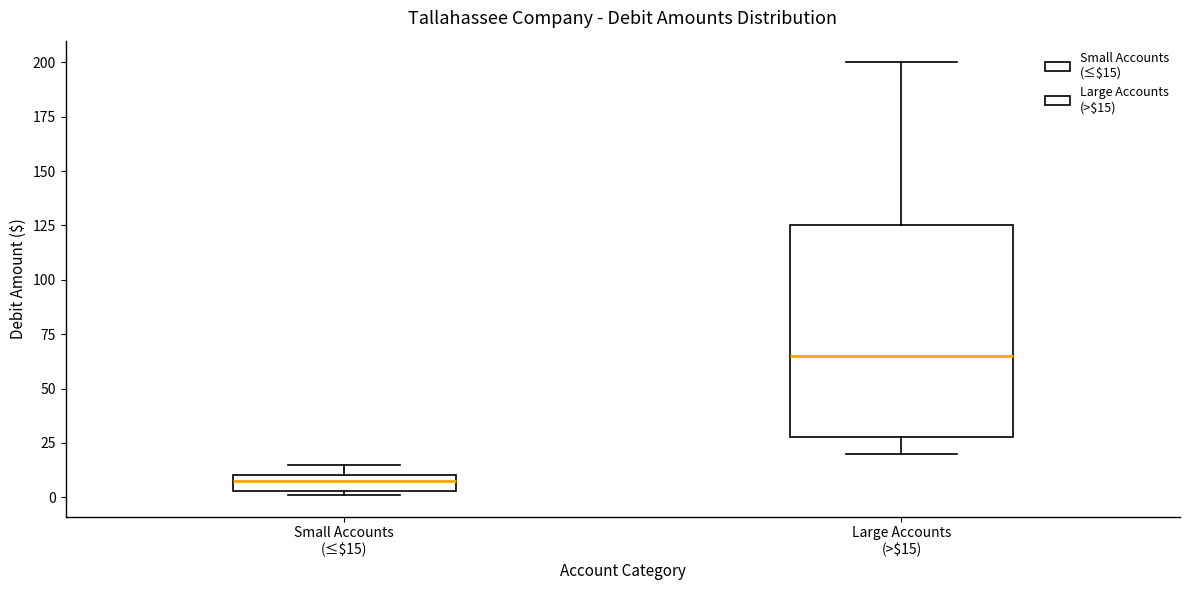

Where does the lower whisker of the box for Large Accounts (>$15) end on the y-axis? The values are not printed on the chart, so give them approximately, as read against the axis.

20